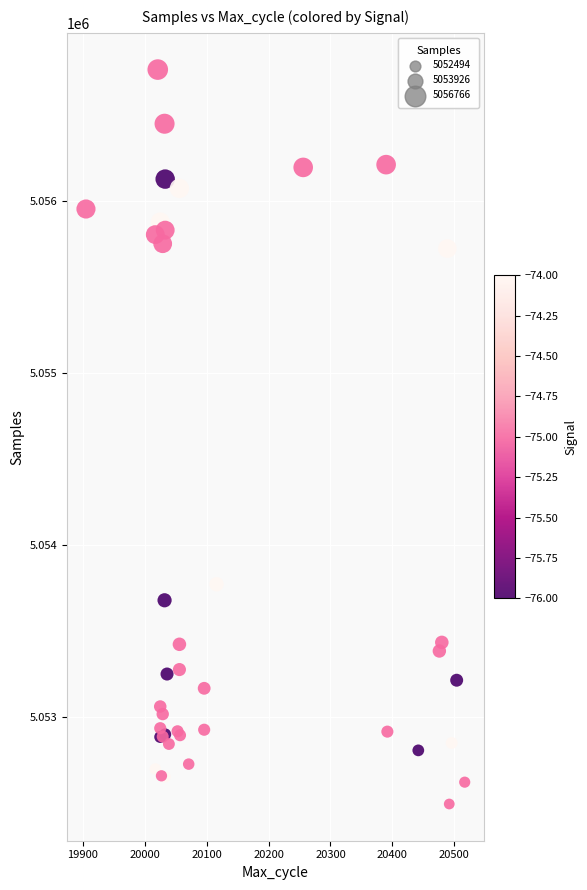

What Y value in the scatter plot is closest to 5054630?

5053772